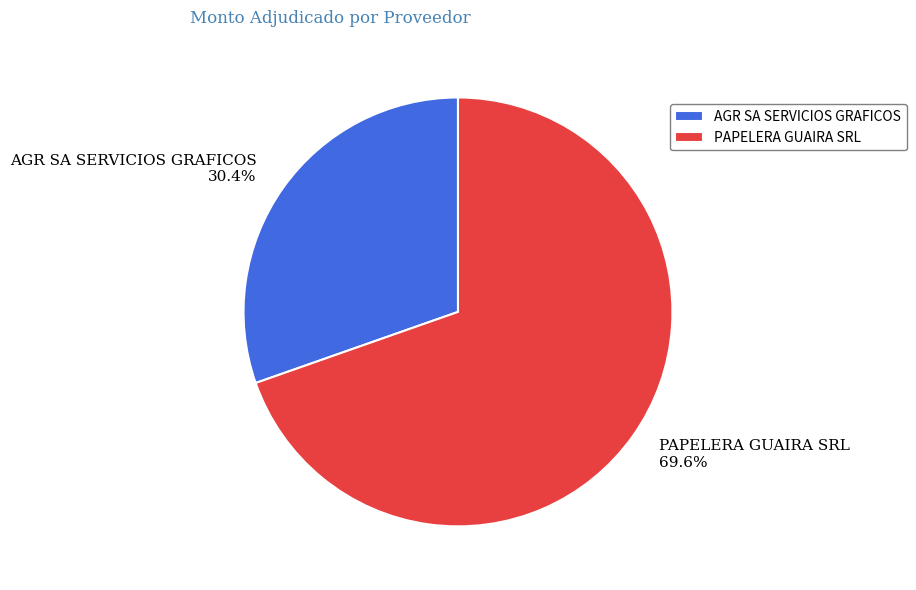

Between AGR SA SERVICIOS GRAFICOS and PAPELERA GUAIRA SRL, which is larger?

PAPELERA GUAIRA SRL